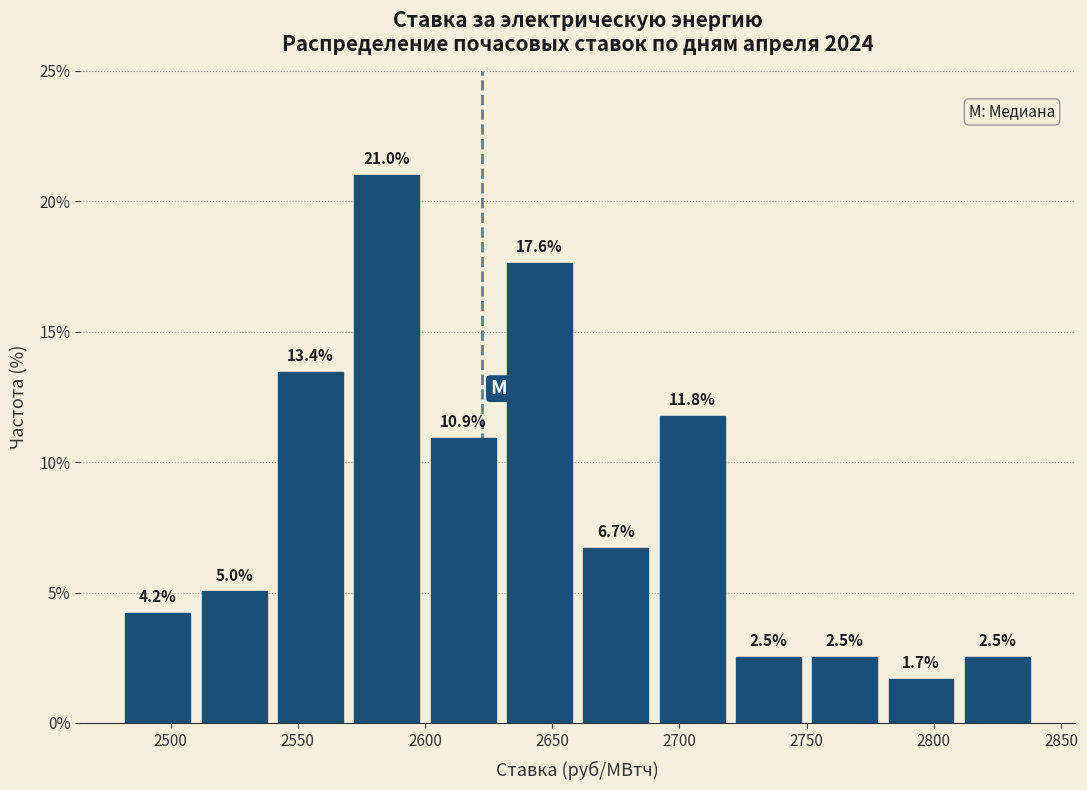

Over which range of the x-axis is the bar tallest?

2570 to 2600